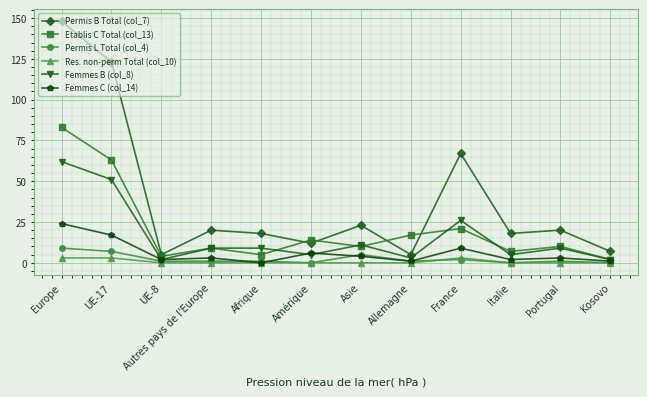

At which label does Femmes C (col_14) reach its peak?

Europe